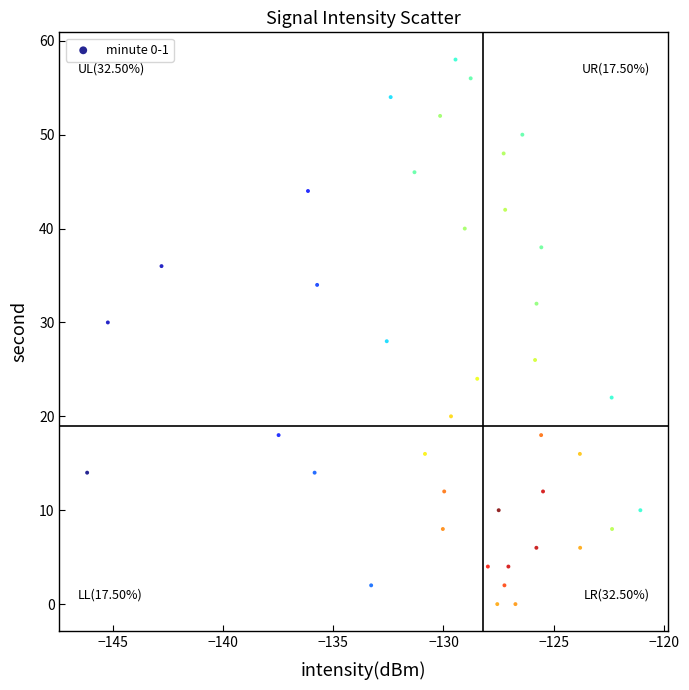

What is the range of Y values (max minus min)?

58